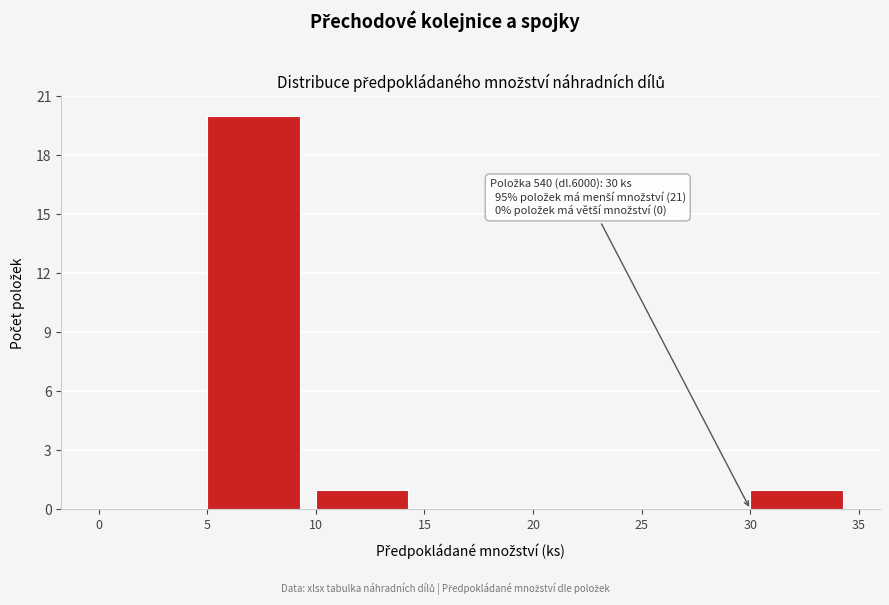

Over which range of the x-axis is the bar tallest?

5 to 10